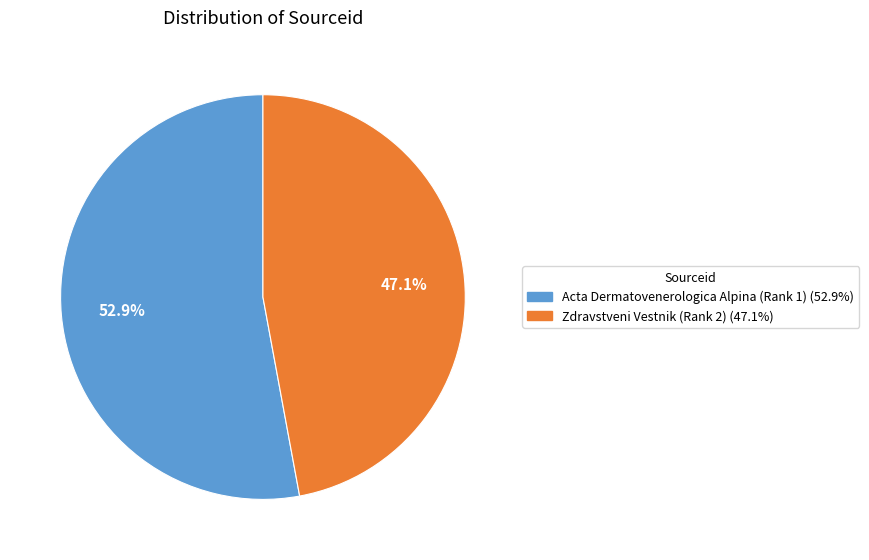

Rank the categories by value from highest to lowest.

Acta Dermatovenerologica Alpina (Rank 1), Zdravstveni Vestnik (Rank 2)